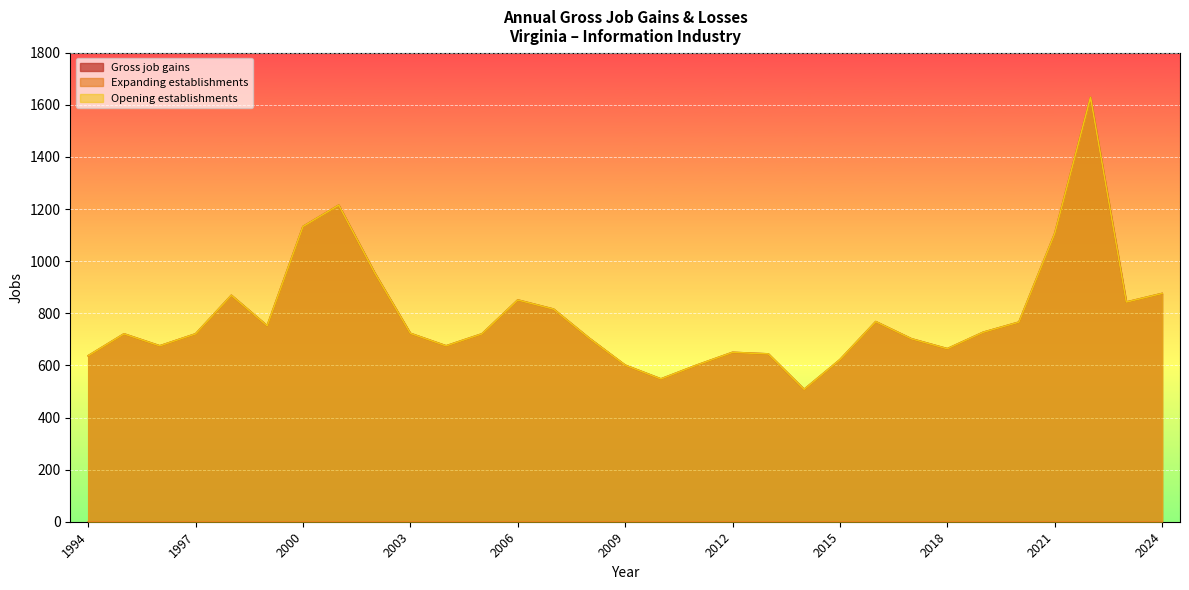

Is the value of Opening establishments at 1998 greater than the value of Gross job gains at 2018?

Yes